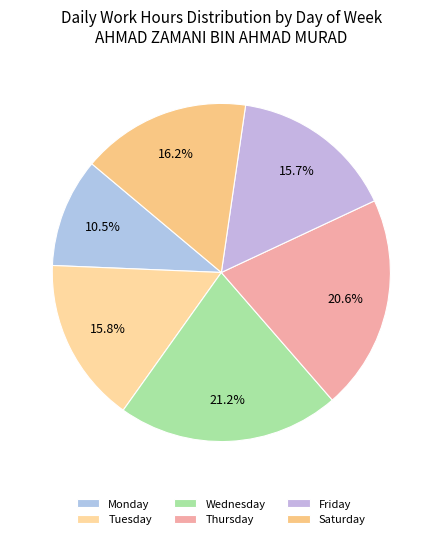

Is Tuesday the majority of the pie?

No